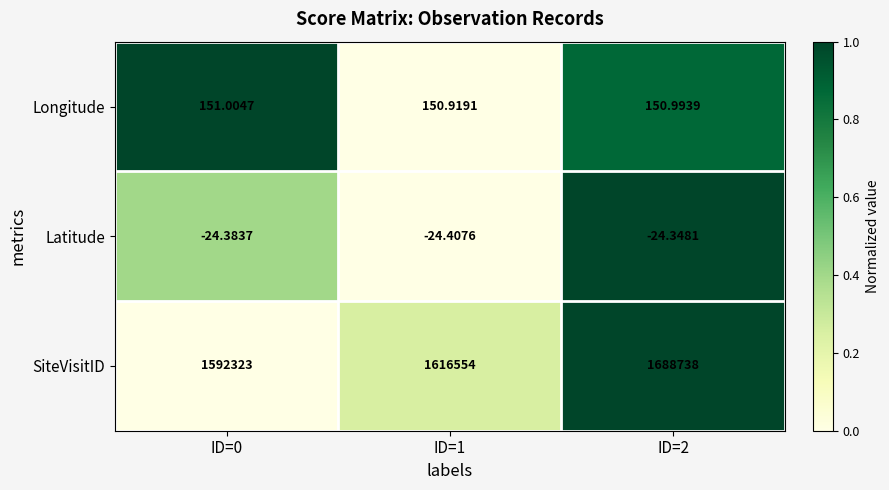

Is the value of SiteVisitID at ID=1 greater than the value of Latitude at ID=1?

Yes